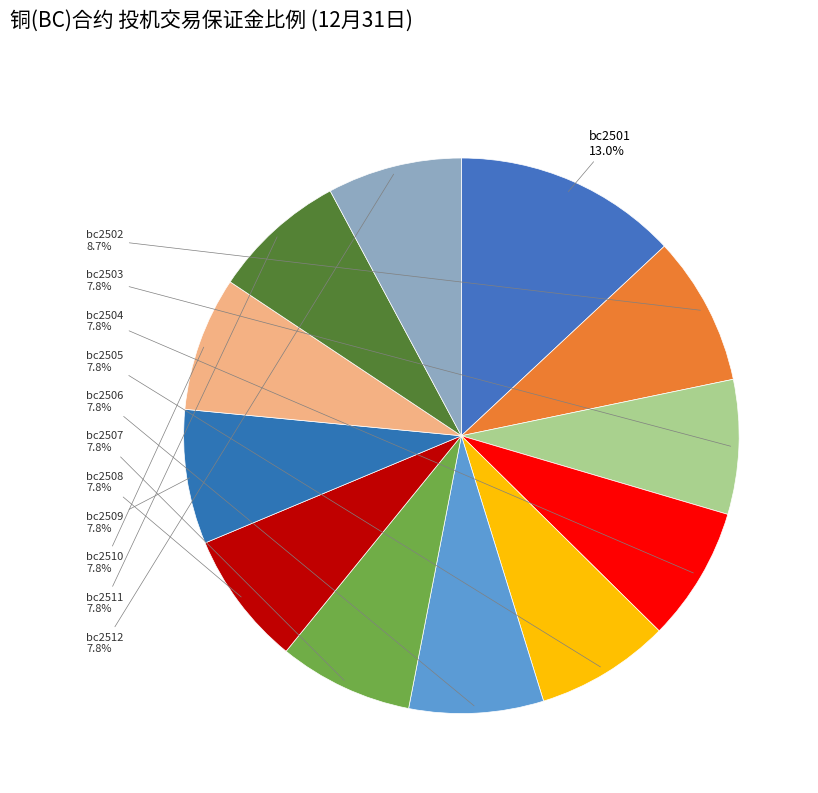

True or false: bc2506 accounts for 8% of the total.

True